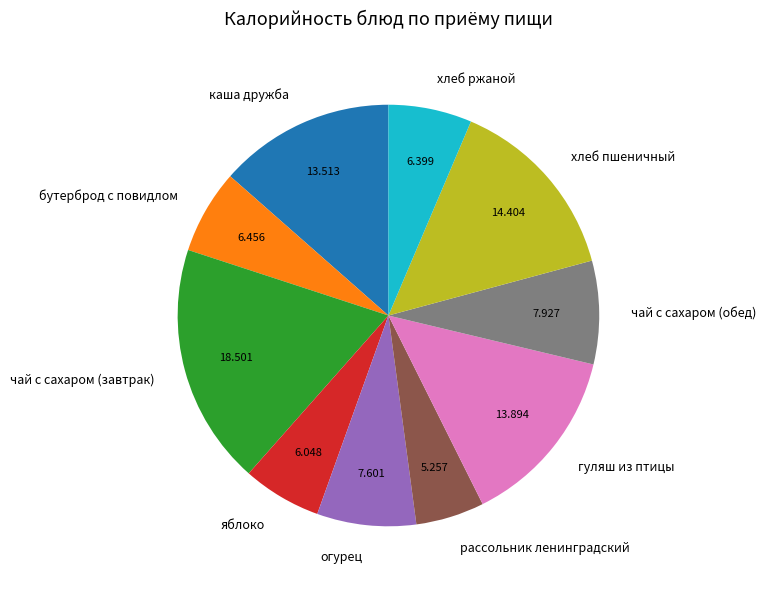

Between огурец and чай с сахаром (завтрак), which is larger?

чай с сахаром (завтрак)